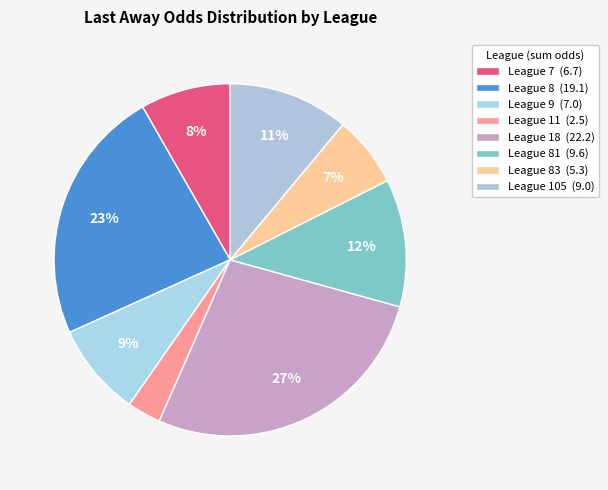

How many segments does this pie chart have?

8